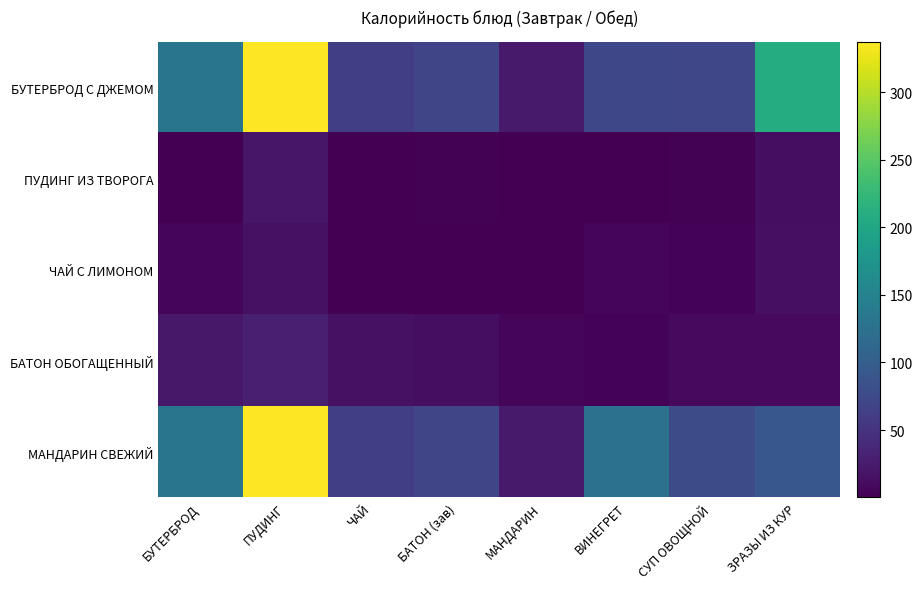

What is the difference between the highest and lowest values at ВИНЕГРЕТ?

125.5